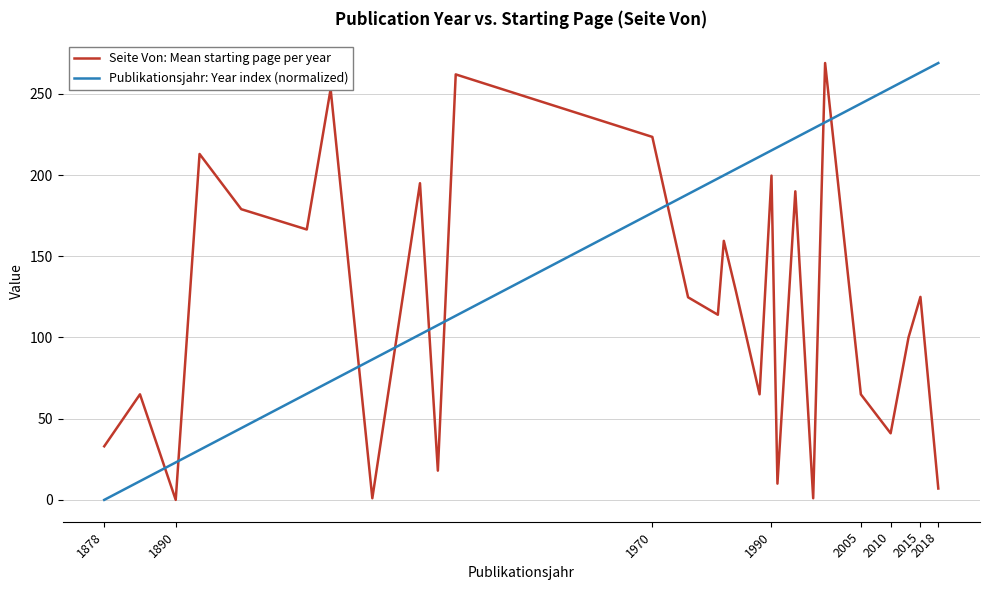

What is the greatest value displayed?

269.0